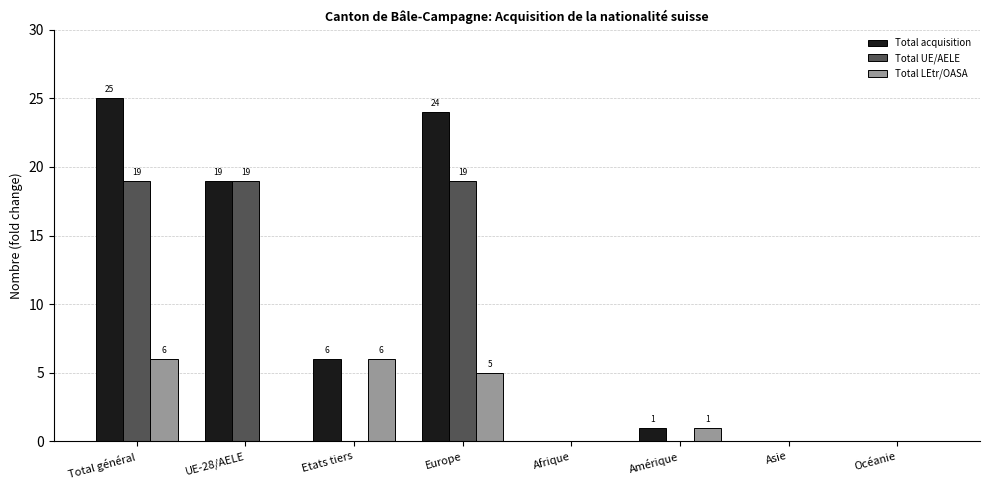

What is the sum of the Total acquisition values at Amérique and UE-28/AELE?

20